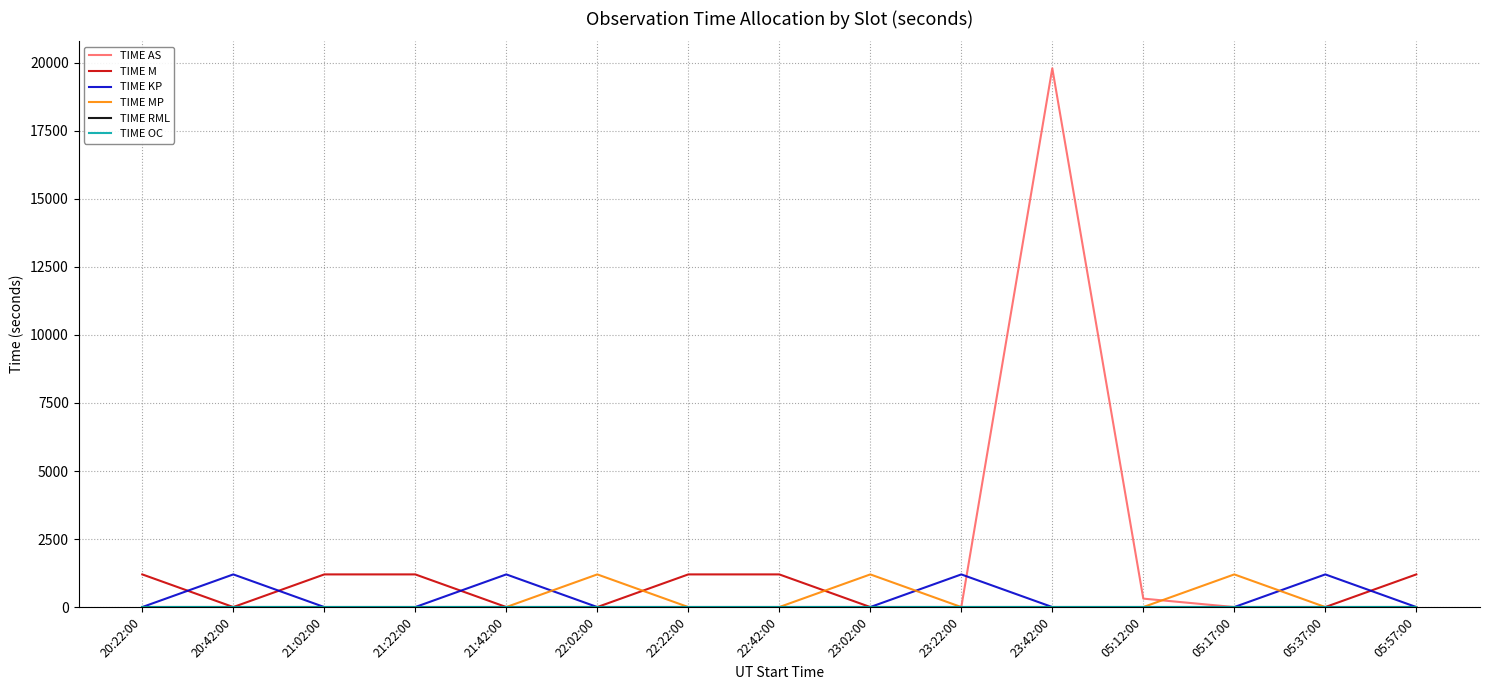

How many TIME KP values are between 0 and 1200?

15